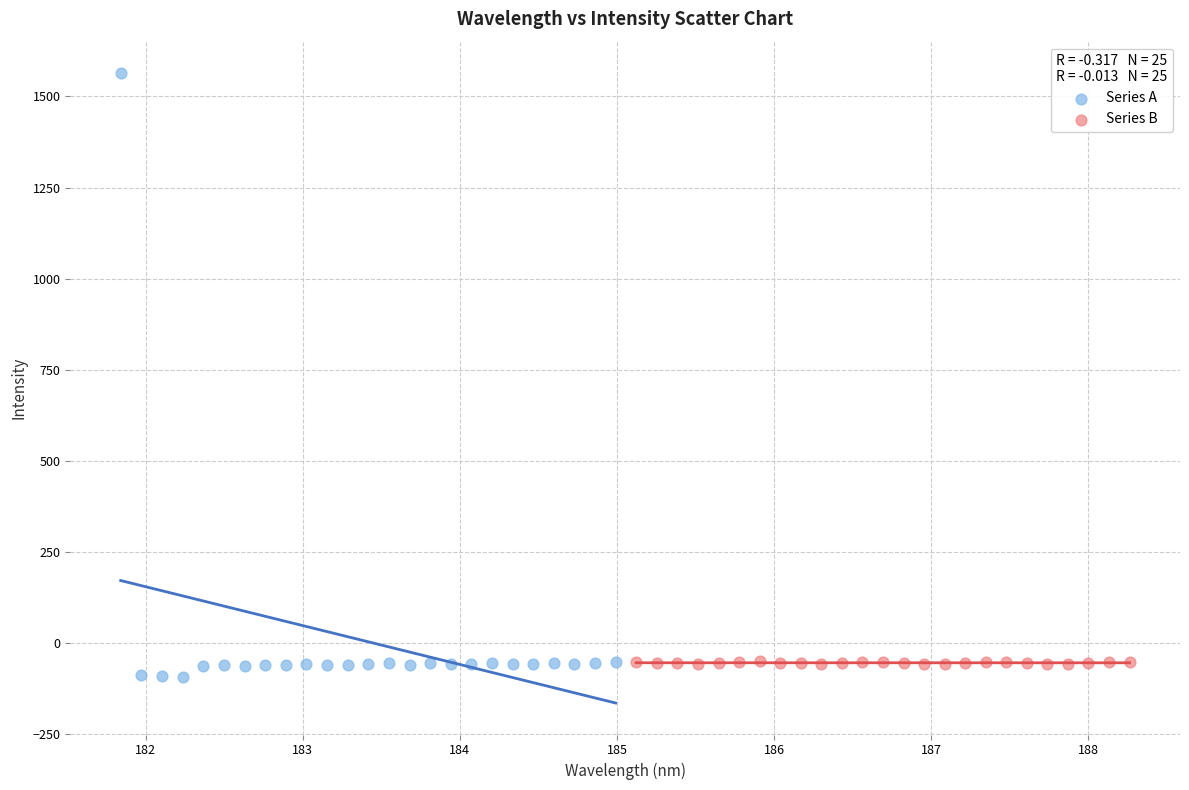

Which series has the widest spread of Y values?

Series A